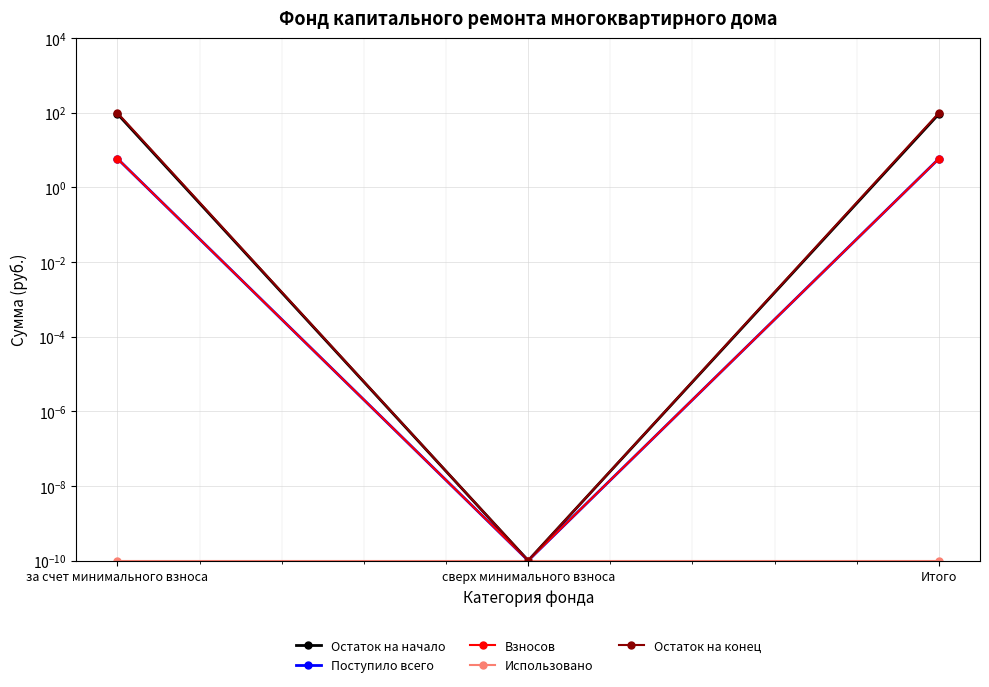

Read the Взносов value at за счет минимального взноса.

5.9